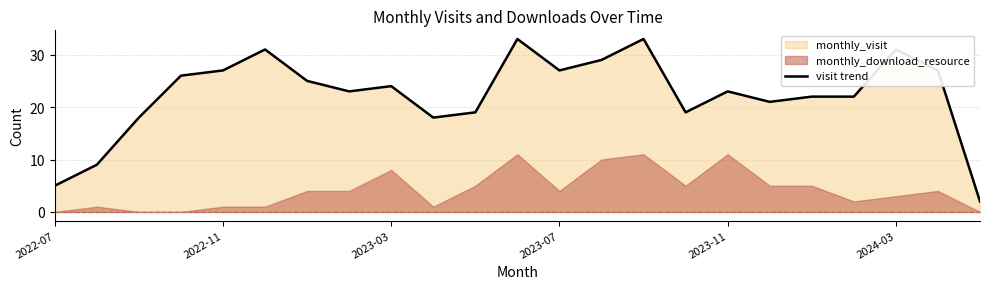

How many points are lower than both their immediate neighbors (excluding endpoints)?

5